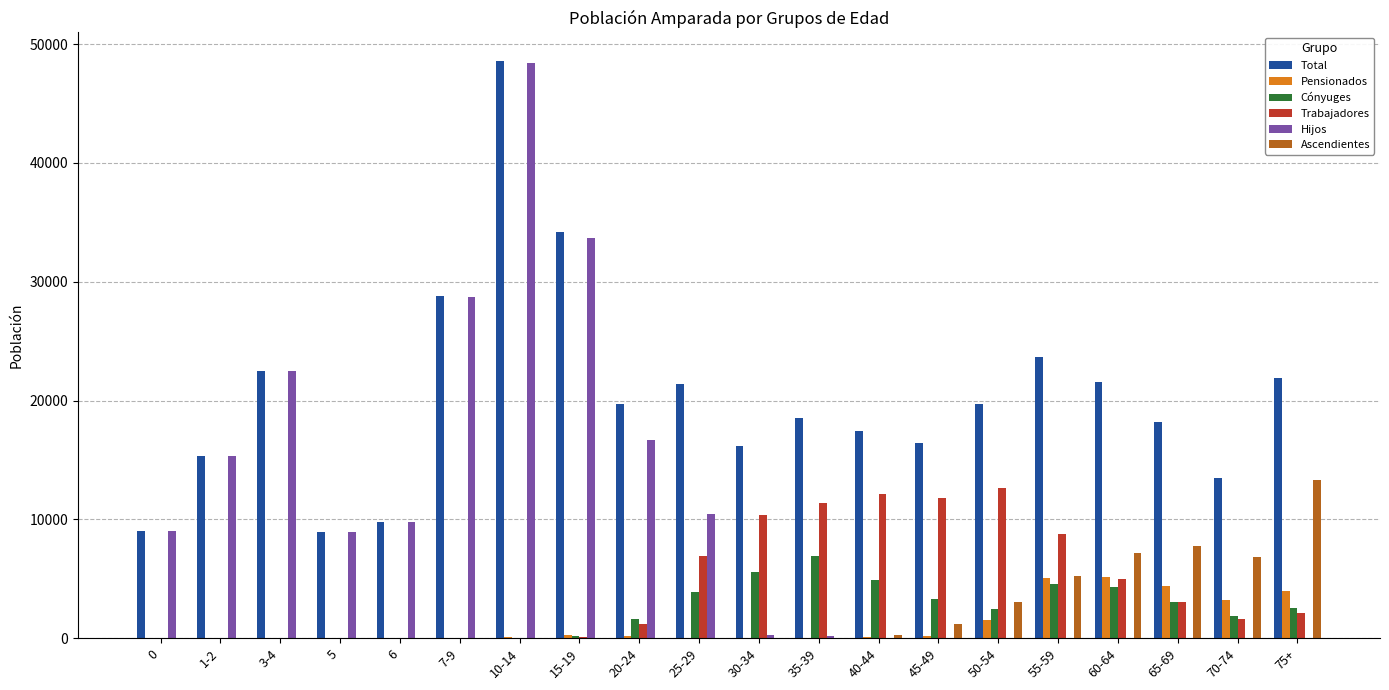

What is the total value across all series at 6?

19528